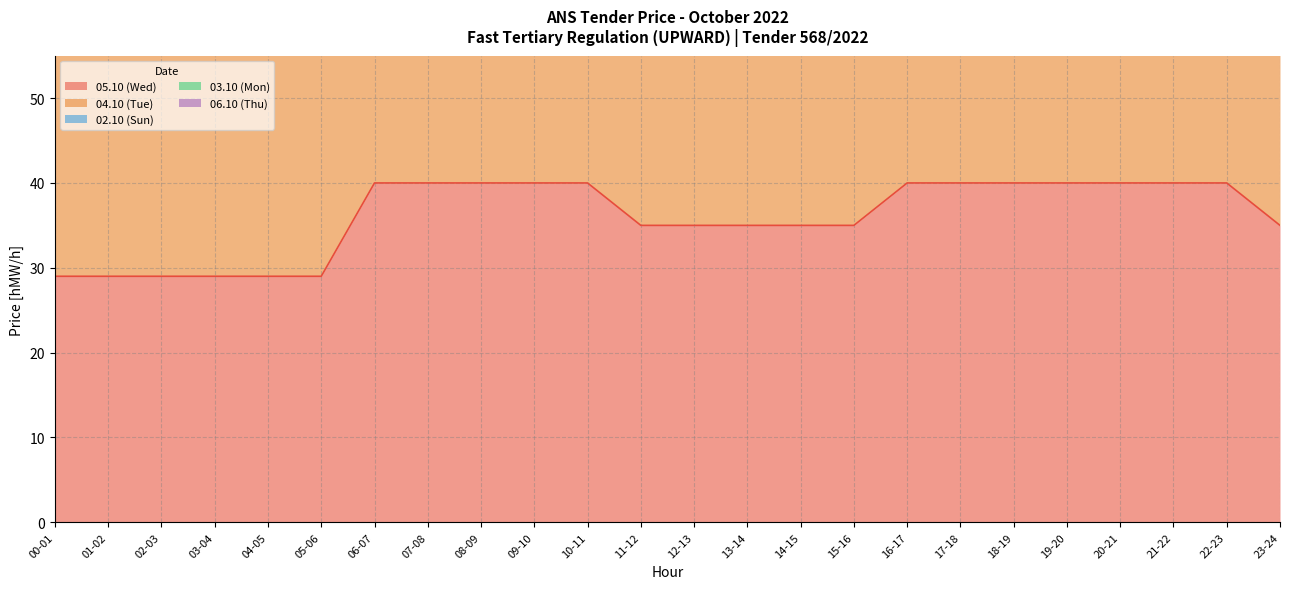

True or false: 02.10 (Sun) and 05.10 (Wed) cross at least once.

False